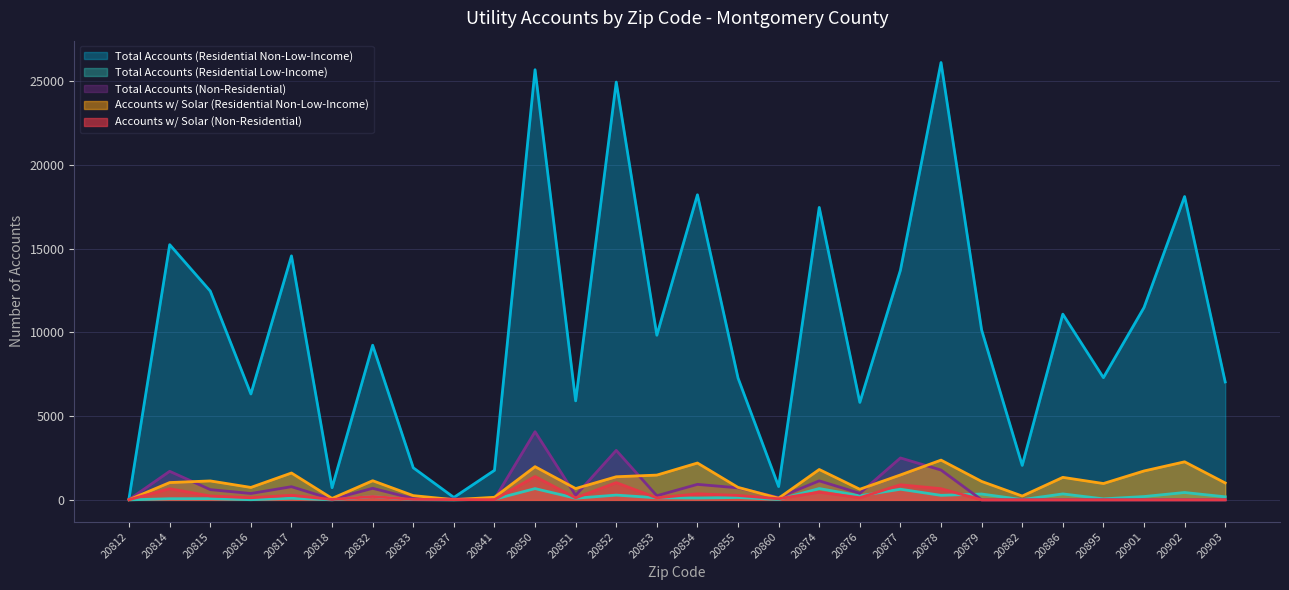

Which label corresponds to the largest value in the chart?

20878